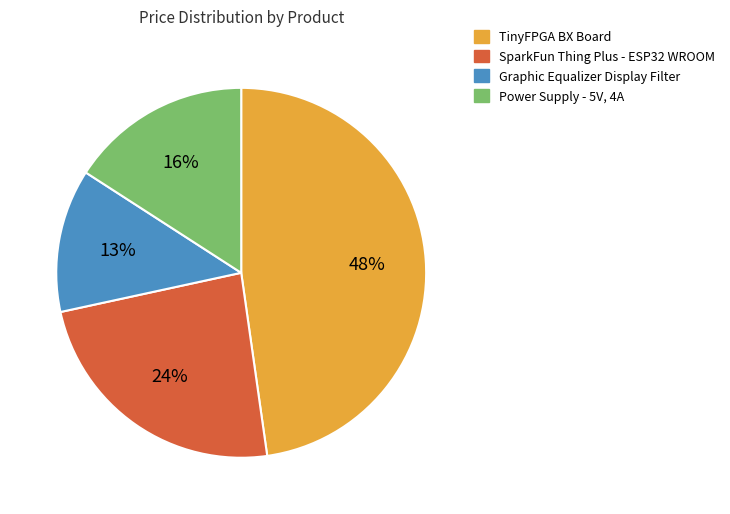

Approximately how many times larger is the value at SparkFun Thing Plus - ESP32 WROOM compared to TinyFPGA BX Board?

0.5